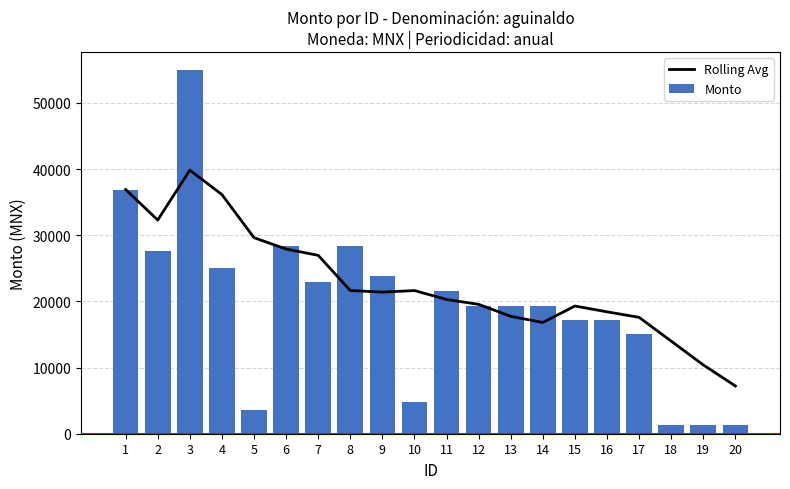

What is the sum of all Monto values?

388881.9